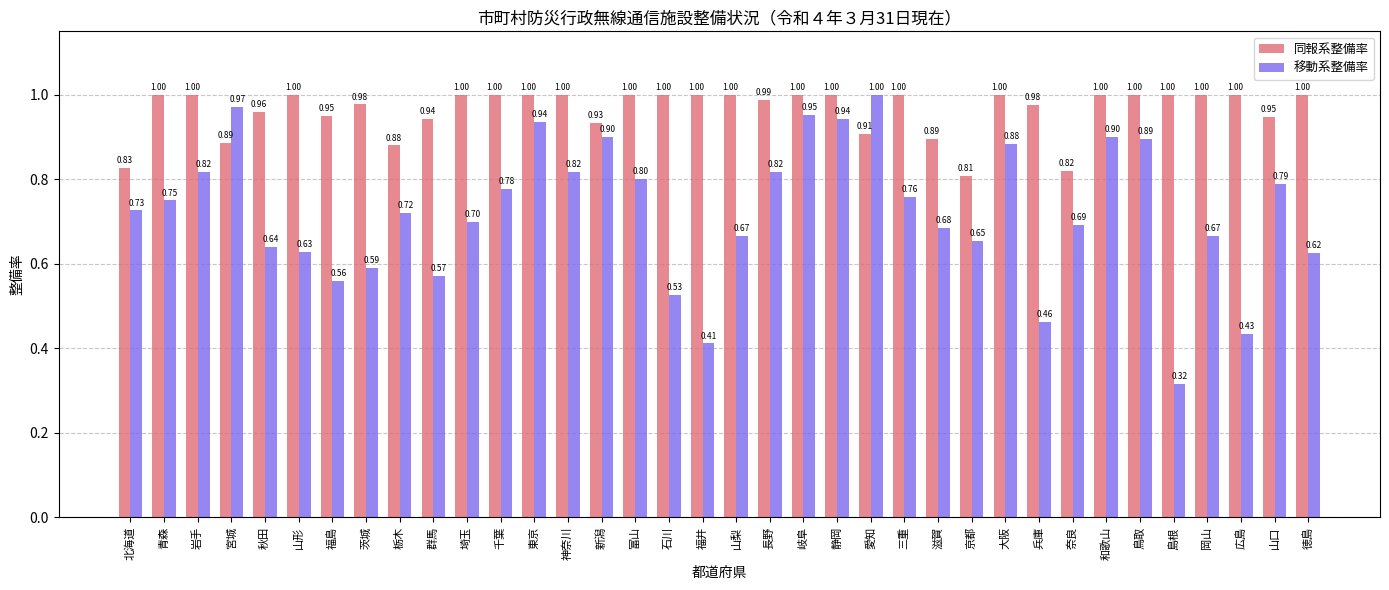

Which label corresponds to the smallest value in the chart?

島根